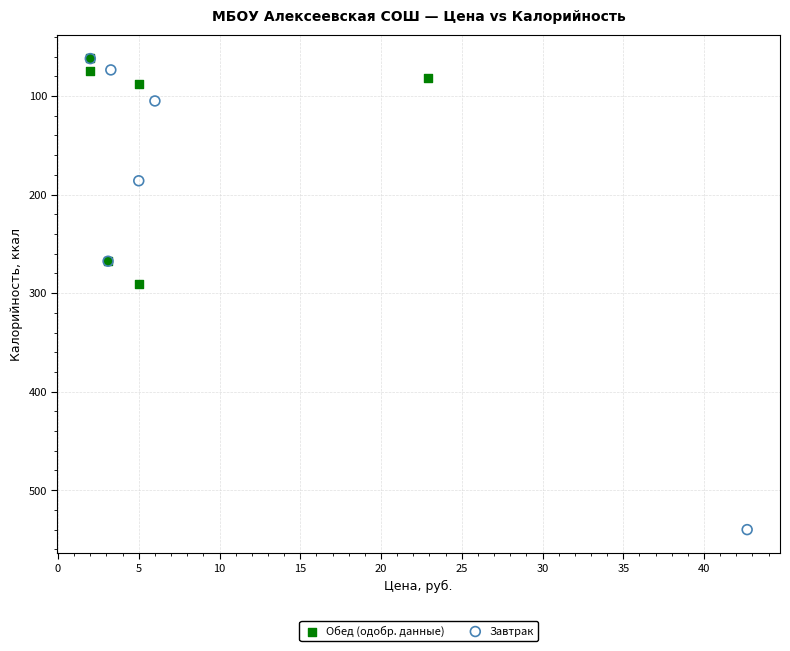

Which series has the widest spread of Y values?

Завтрак